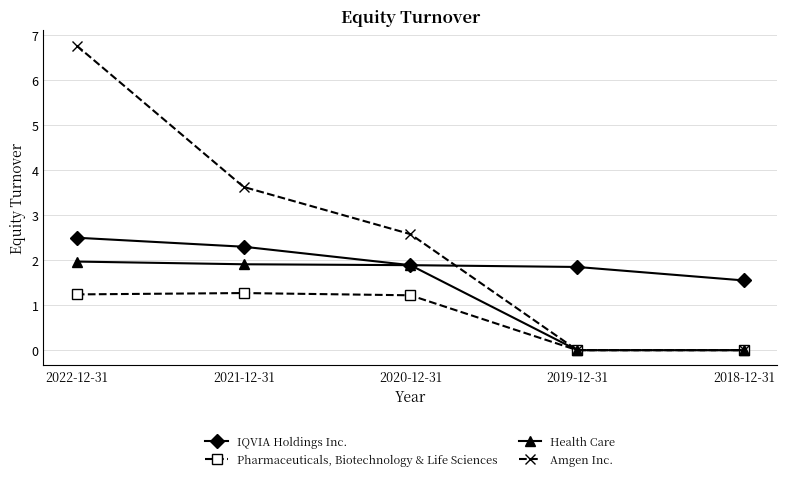

The Amgen Inc. series shows 12.1 at 2022-12-31. True or false?

False